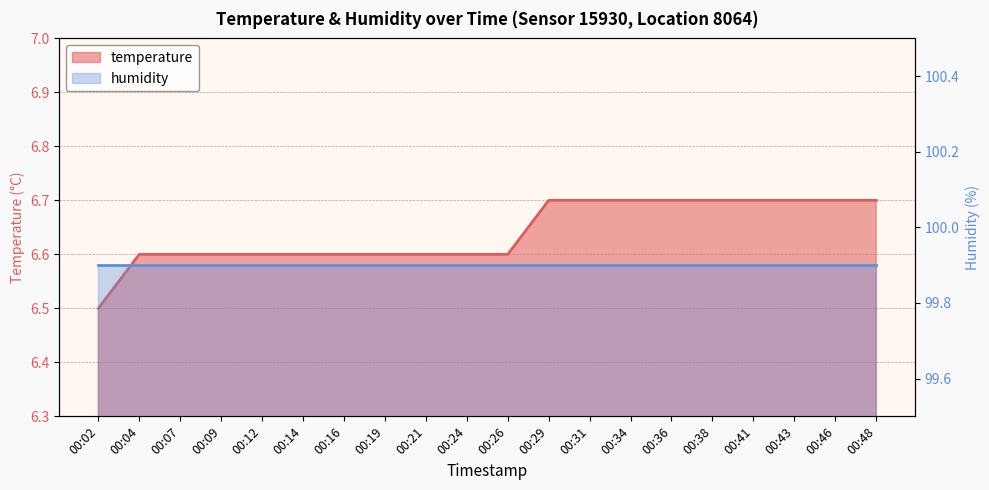

What is the minimum value shown in the chart?

6.5